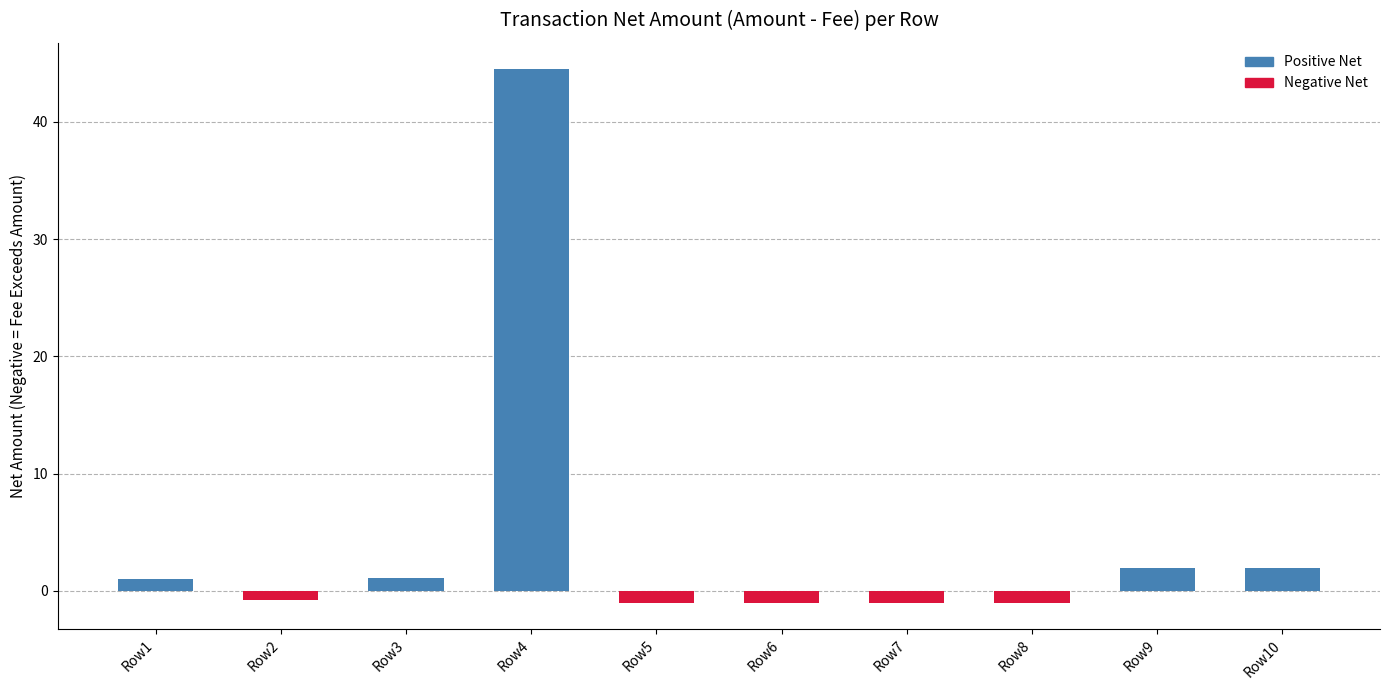

What is the value of the 9th bar from the left?

2.0